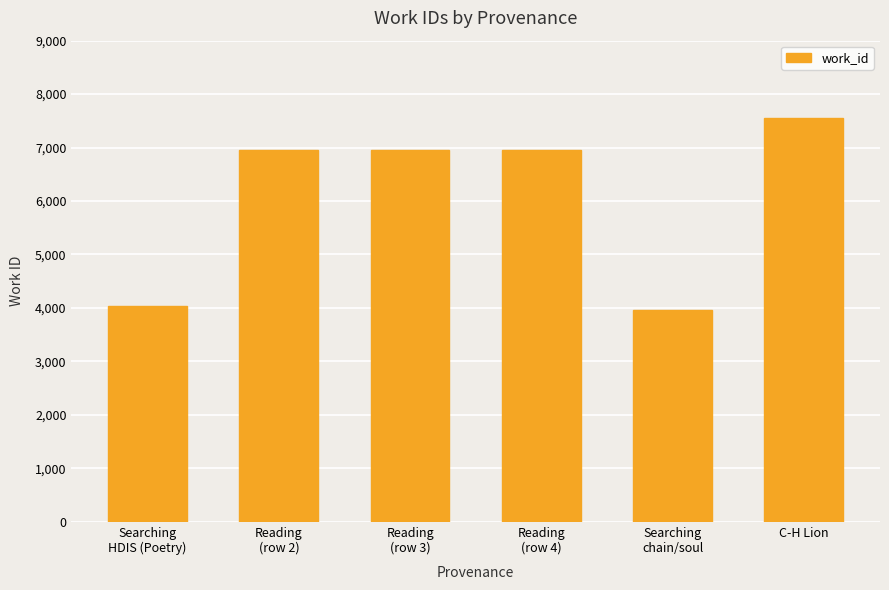

What is the value of the 2nd bar from the left?

6957